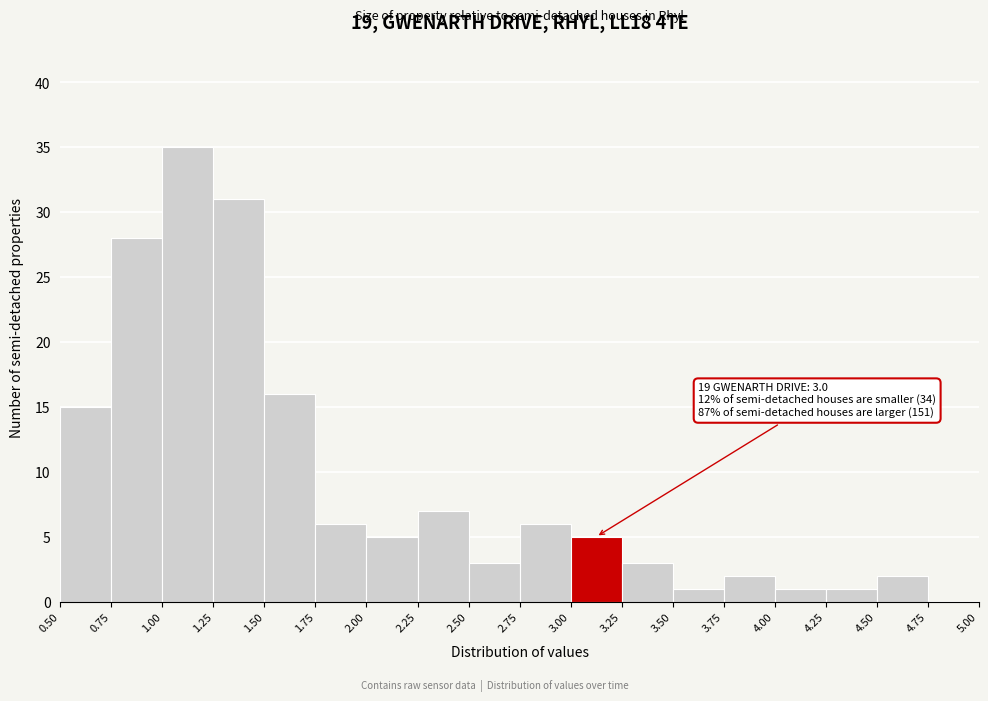

Which range on the x-axis has the tallest bar?

1.00 to 1.25